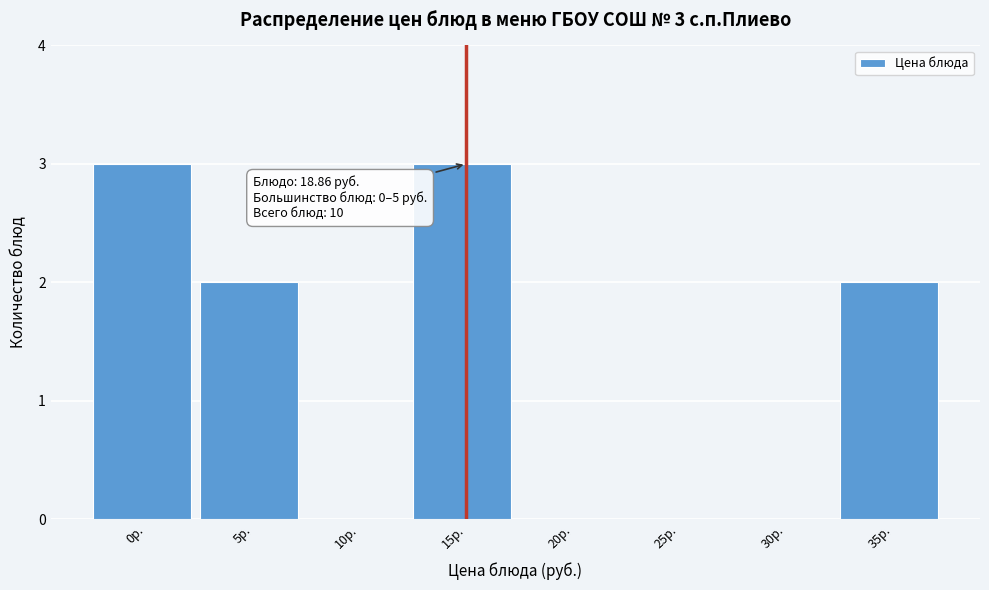

Reading left to right, transcribe all the data shown in this chart.

0р.=3	5р.=2	10р.=0	15р.=3	20р.=0	25р.=0	30р.=0	35р.=2